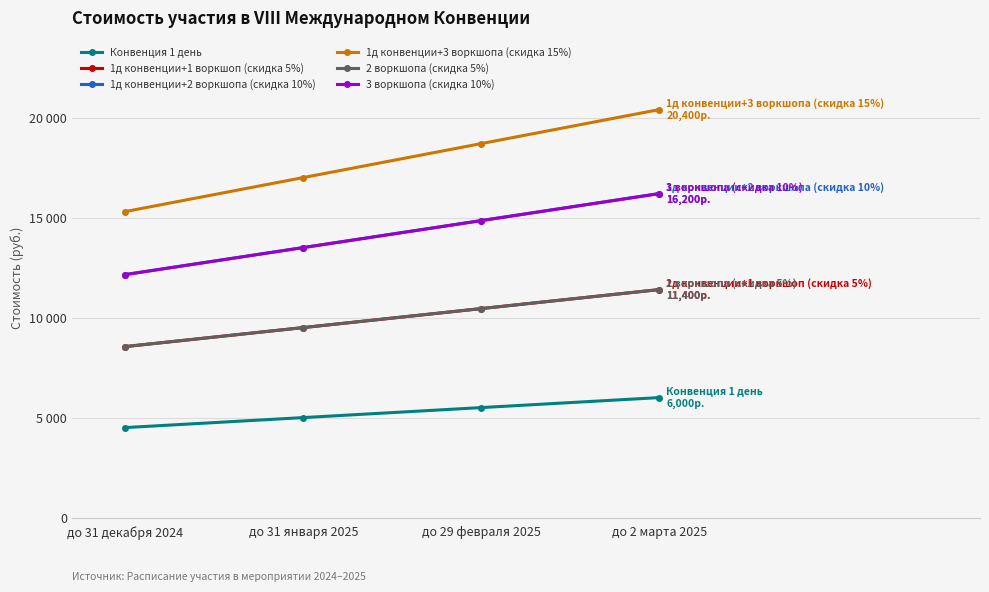

Does the chart have visible grid lines?

Yes